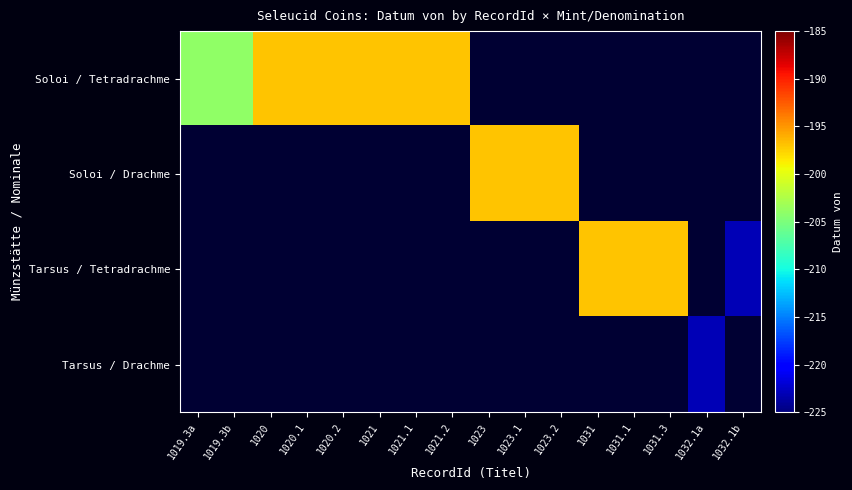

How many data points does each series have?

16